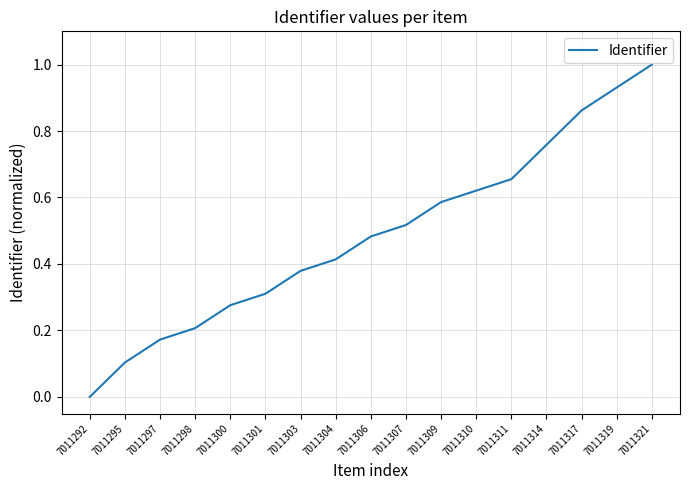

List the labels in order of value, smallest first.

7011292, 7011295, 7011297, 7011298, 7011300, 7011301, 7011303, 7011304, 7011306, 7011307, 7011309, 7011310, 7011311, 7011314, 7011317, 7011319, 7011321